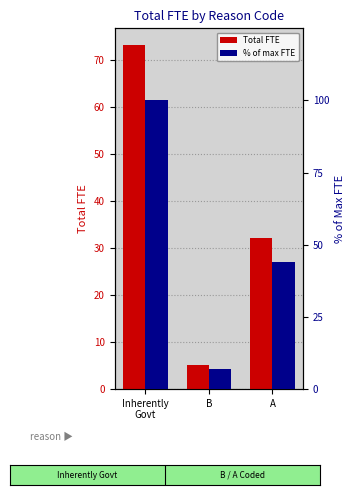

What is the label of the 3rd bar from the right?

Inherently
Govt